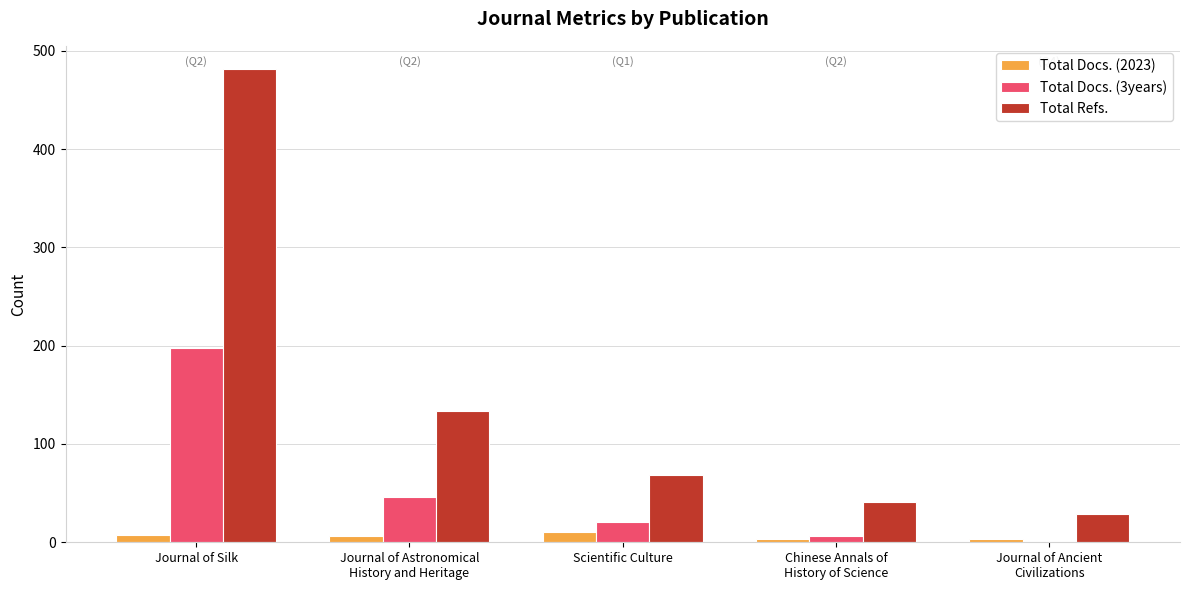

Which series has the largest total across all categories?

Total Refs.